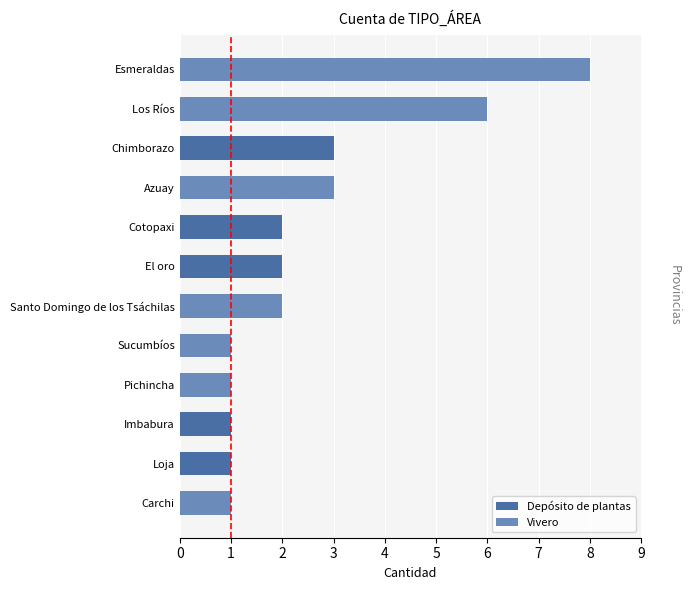

What is the sum of the Depósito de plantas values at Loja and Chimborazo?

4